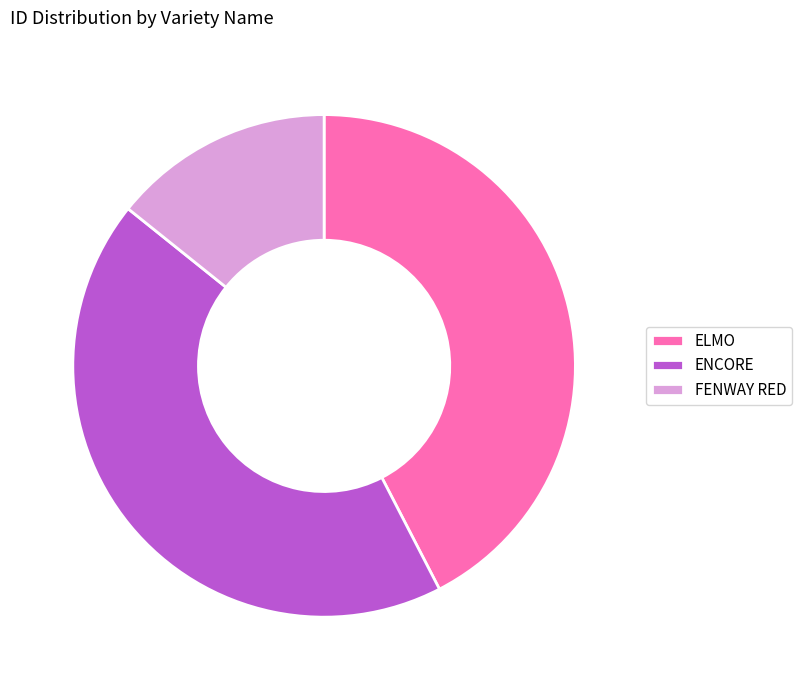

Does ENCORE account for over 50% of the chart?

No